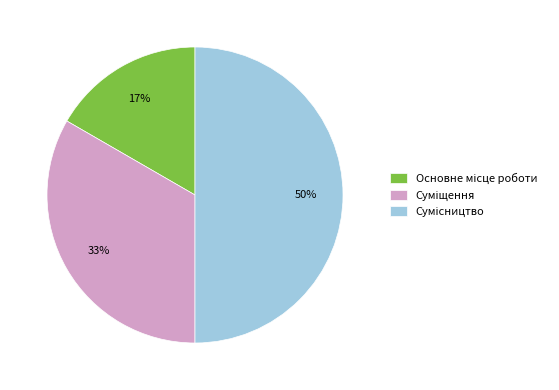

To the nearest percent, what is the average slice percentage?

33%